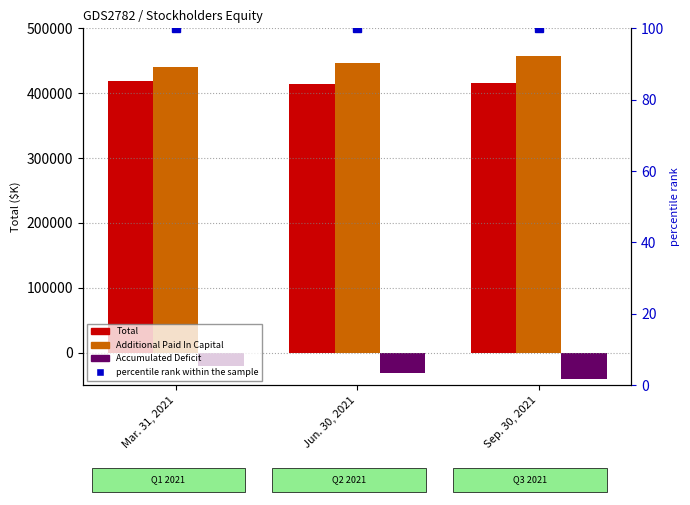

What is the sum of the Accumulated Deficit values at Jun. 30, 2021 and Mar. 31, 2021?

-51611